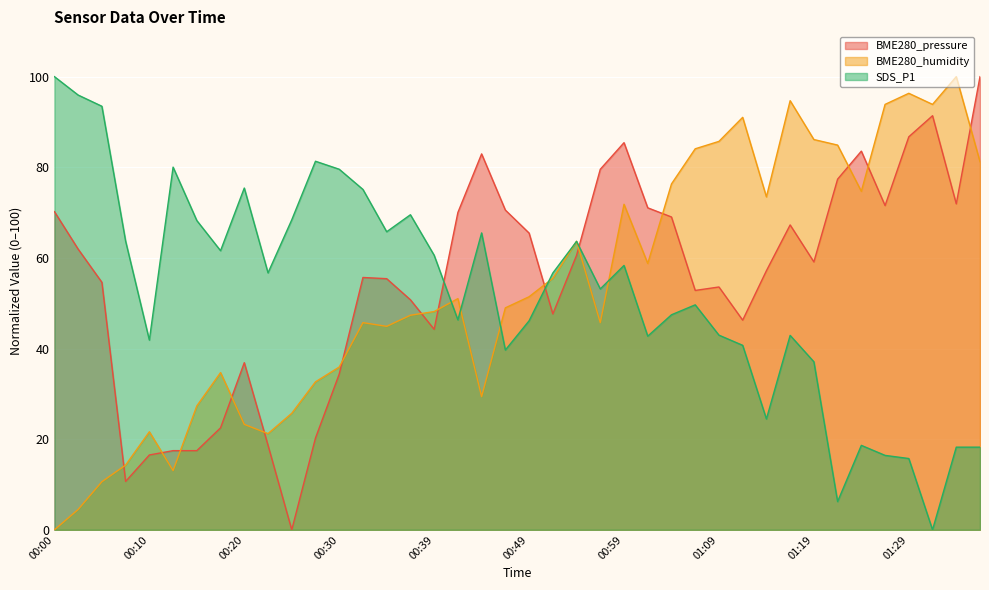

How many interior local peaks does the BME280_pressure series have?

8